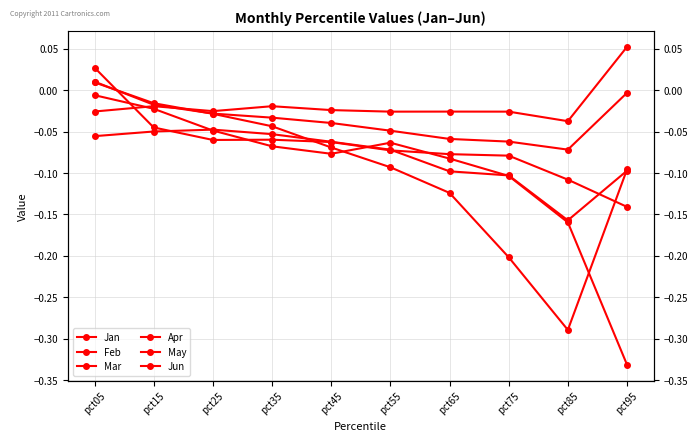

Reading left to right, list all the values displayed in this chart.

Jan: pct05=-0.1	pct15=-0.0	pct25=-0.0	pct35=-0.1	pct45=-0.1	pct55=-0.1	pct65=-0.1	pct75=-0.1	pct85=-0.2	pct95=-0.1
Feb: pct05=0.0	pct15=-0.0	pct25=-0.0	pct35=-0.0	pct45=-0.1	pct55=-0.1	pct65=-0.1	pct75=-0.2	pct85=-0.3	pct95=-0.1
Mar: pct05=-0.0	pct15=-0.0	pct25=-0.0	pct35=-0.1	pct45=-0.1	pct55=-0.1	pct65=-0.1	pct75=-0.1	pct85=-0.2	pct95=-0.3
Apr: pct05=0.0	pct15=-0.0	pct25=-0.1	pct35=-0.1	pct45=-0.1	pct55=-0.1	pct65=-0.1	pct75=-0.1	pct85=-0.1	pct95=-0.1
May: pct05=0.0	pct15=-0.0	pct25=-0.0	pct35=-0.0	pct45=-0.0	pct55=-0.0	pct65=-0.1	pct75=-0.1	pct85=-0.1	pct95=-0.0
Jun: pct05=-0.0	pct15=-0.0	pct25=-0.0	pct35=-0.0	pct45=-0.0	pct55=-0.0	pct65=-0.0	pct75=-0.0	pct85=-0.0	pct95=0.1